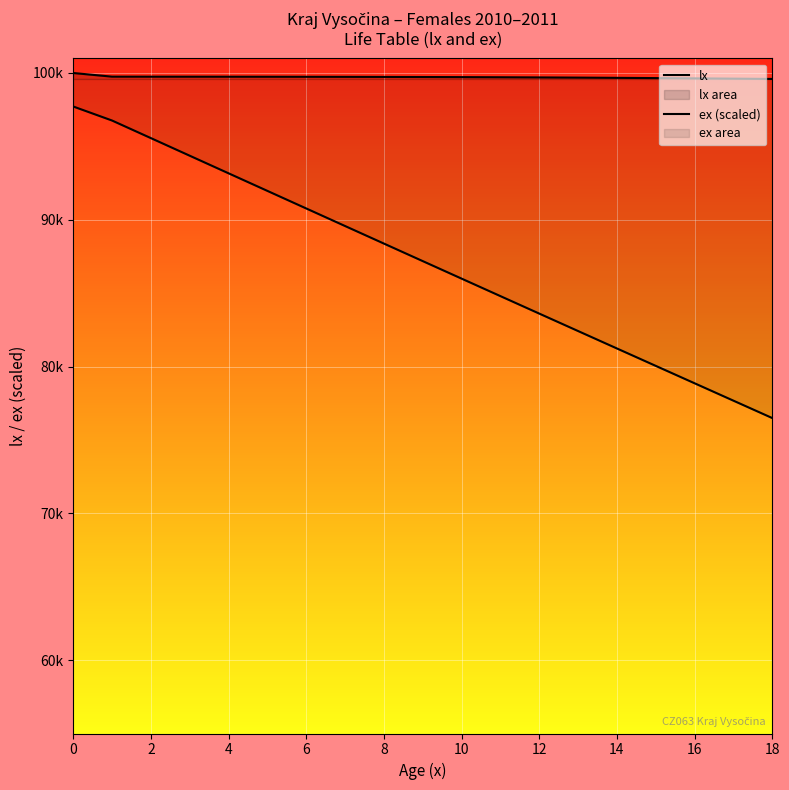

Is the value of lx at 8 greater than the value of ex (scaled) at 11?

Yes